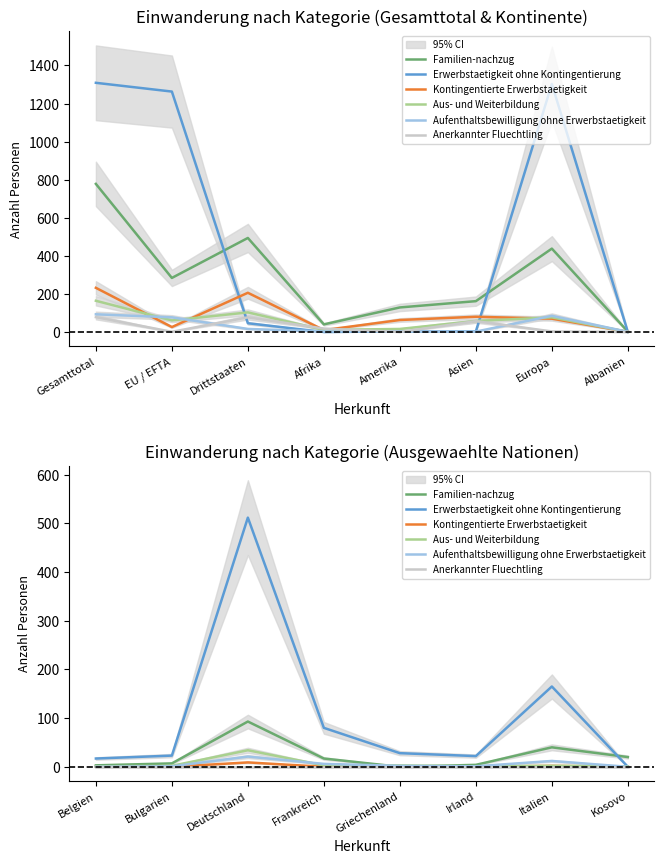

Does the chart have visible grid lines?

No